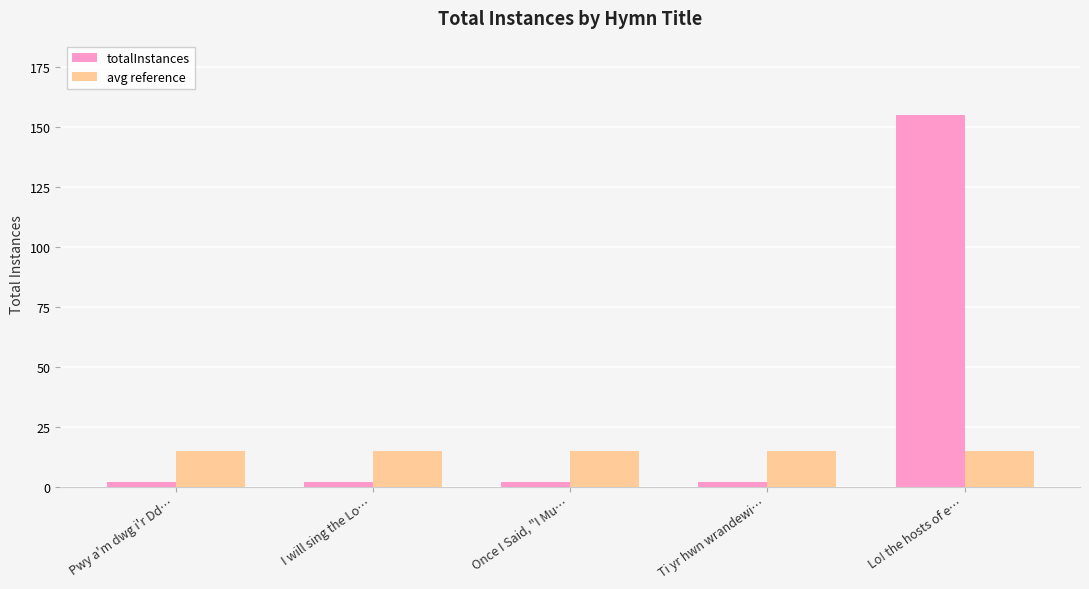

Rank the series at Lo! the hosts of e… from lowest to highest value.

avg reference, totalInstances